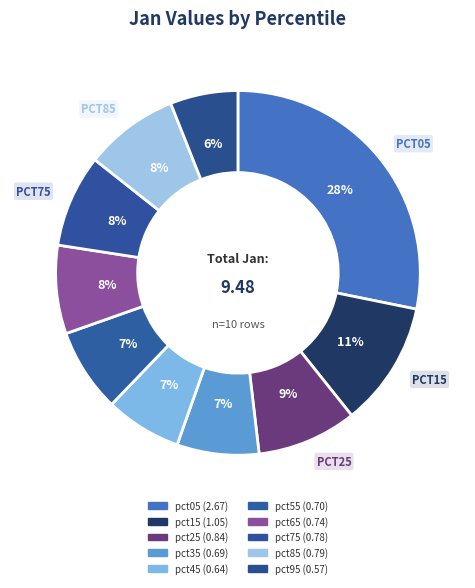

Is pct35 the majority of the pie?

No